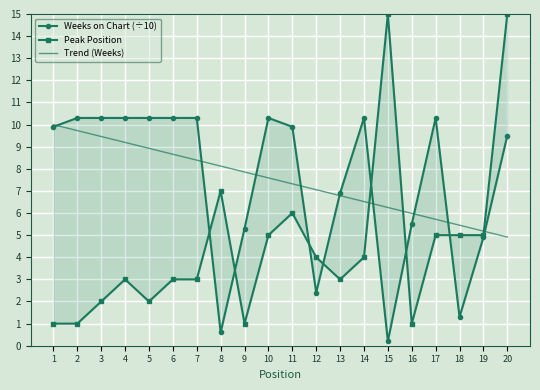

How many lines are shown in the chart?

3